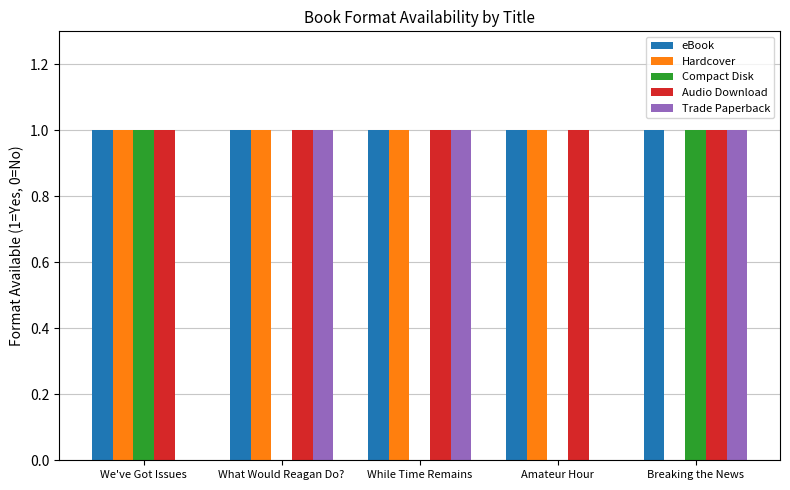

What is the spread (max minus min) of values at What Would Reagan Do??

1